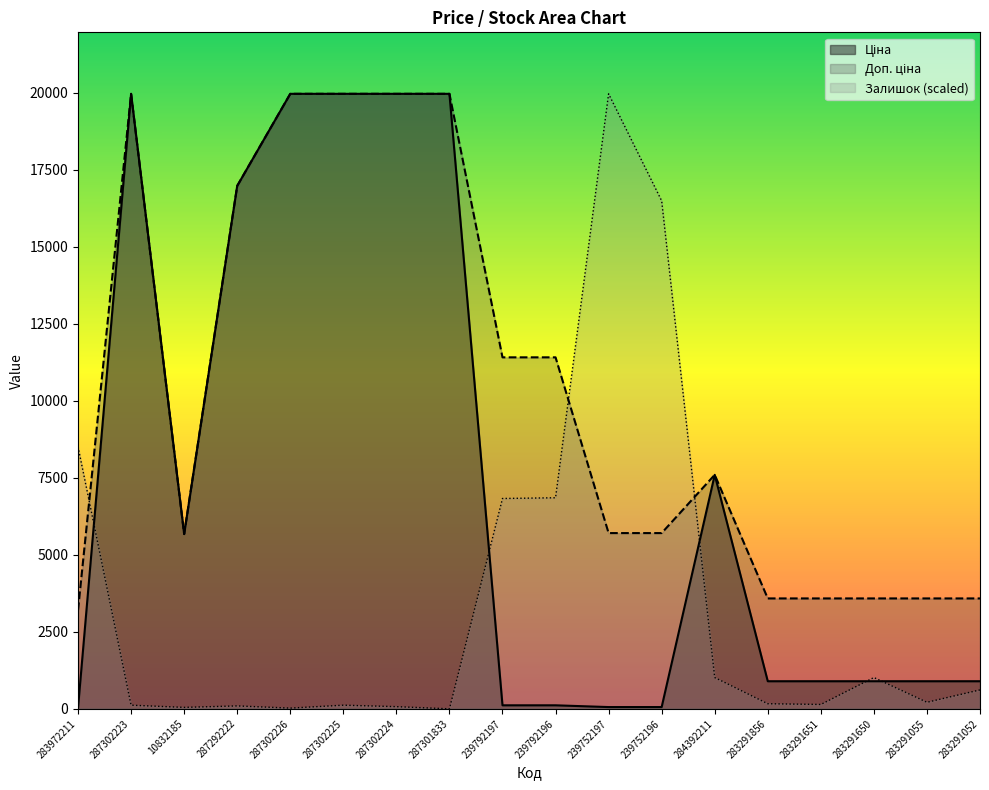

What value does the Ціна series have at 283291856?

895.9